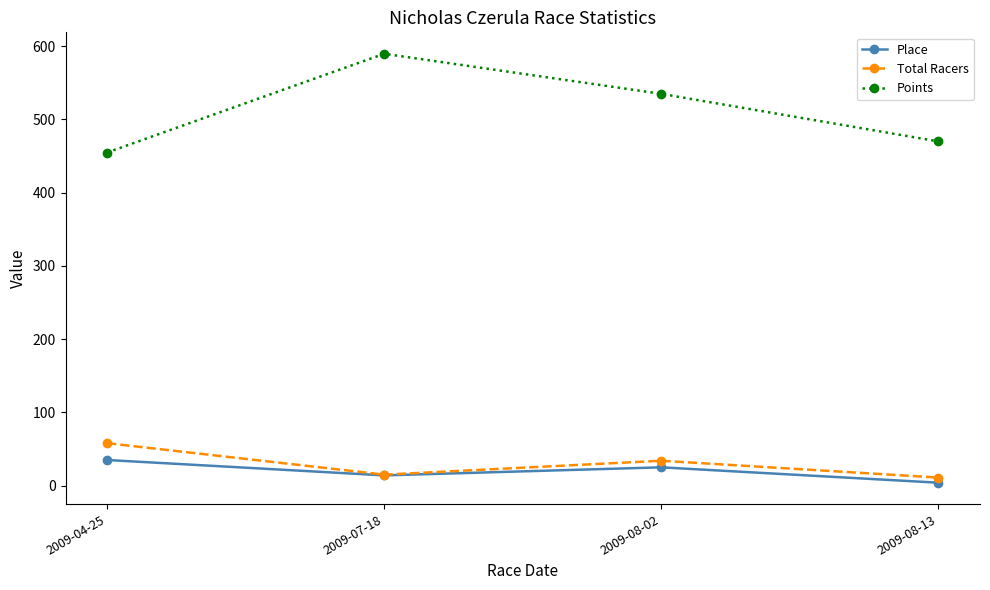

Reading left to right, what are all the values shown in this chart?

Place: 2009-04-25=35.0	2009-07-18=14.0	2009-08-02=25.0	2009-08-13=4.0
Total Racers: 2009-04-25=58.0	2009-07-18=15.0	2009-08-02=34.0	2009-08-13=11.0
Points: 2009-04-25=454.9	2009-07-18=589.7	2009-08-02=535.0	2009-08-13=470.0